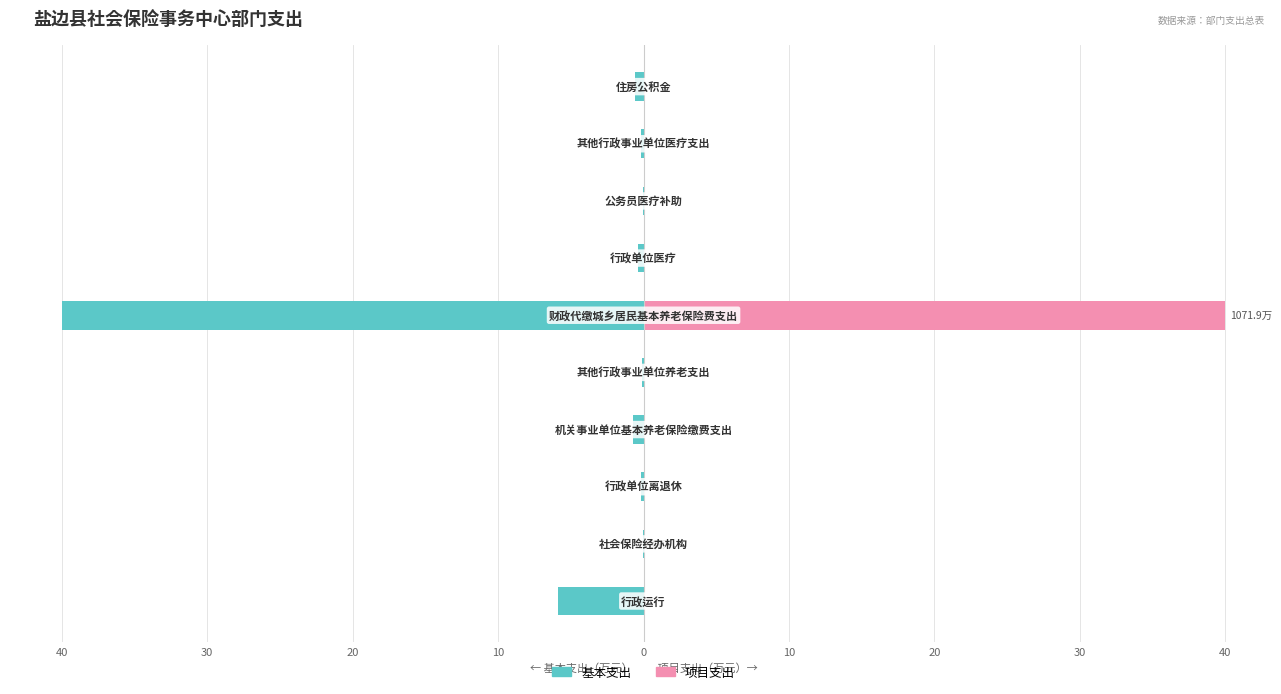

The value of 项目支出 at 0 is 0.1. True or false?

True